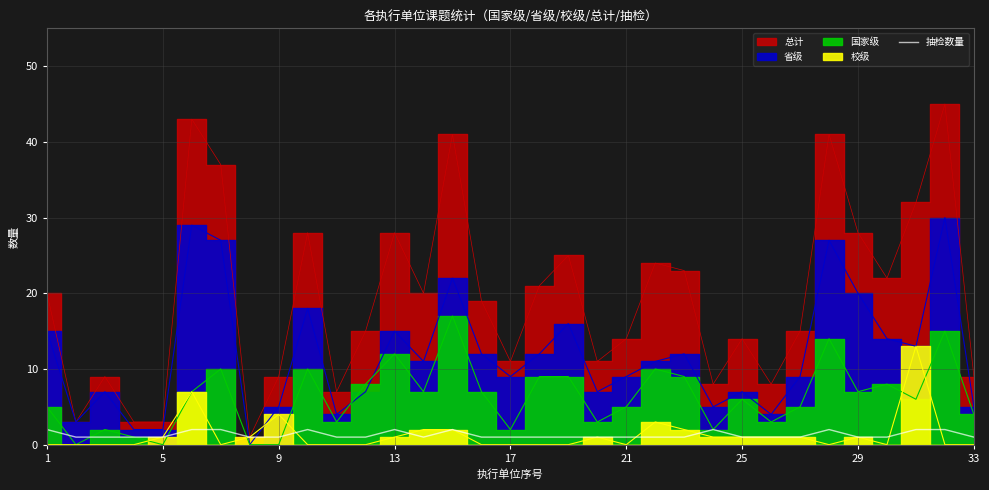

What is the ratio of the value at 30 to the value at 21?

2.0